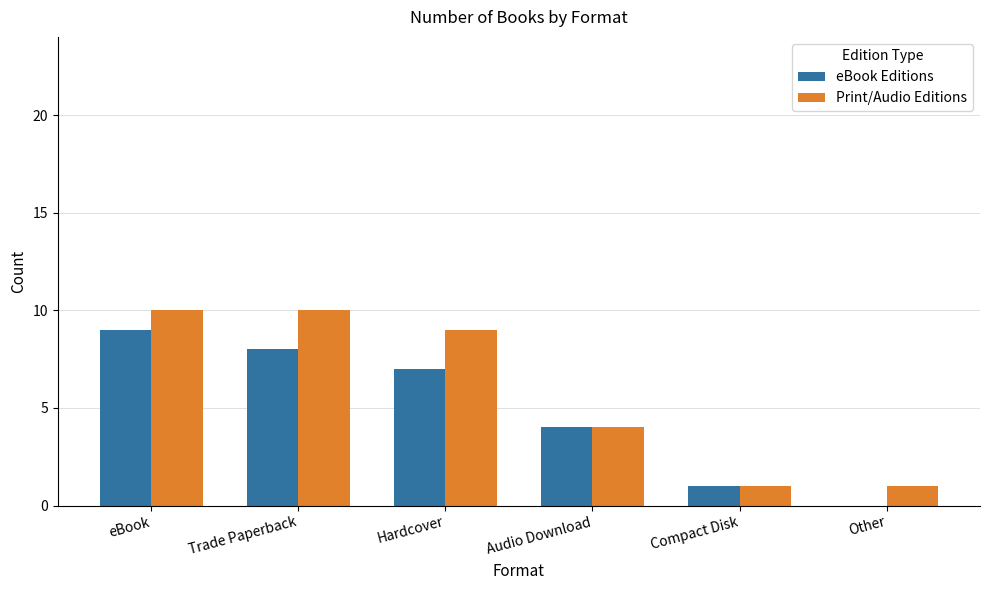

What are all the series names shown in the legend?

eBook Editions, Print/Audio Editions